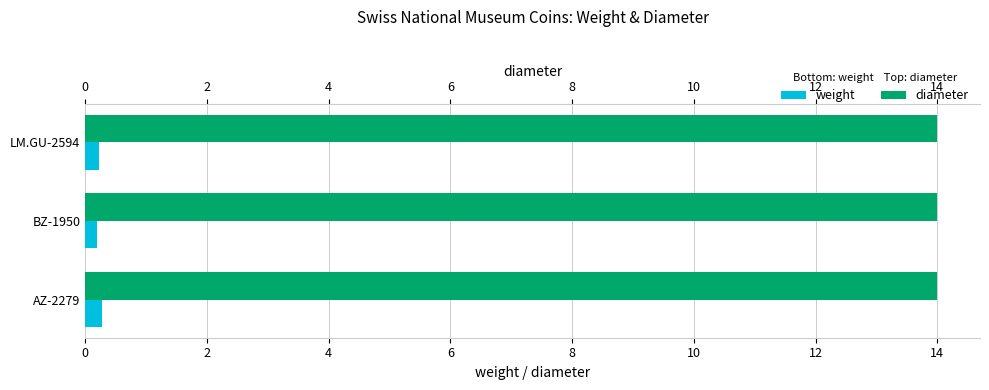

What is the difference between the highest and lowest values at 2?

0.2